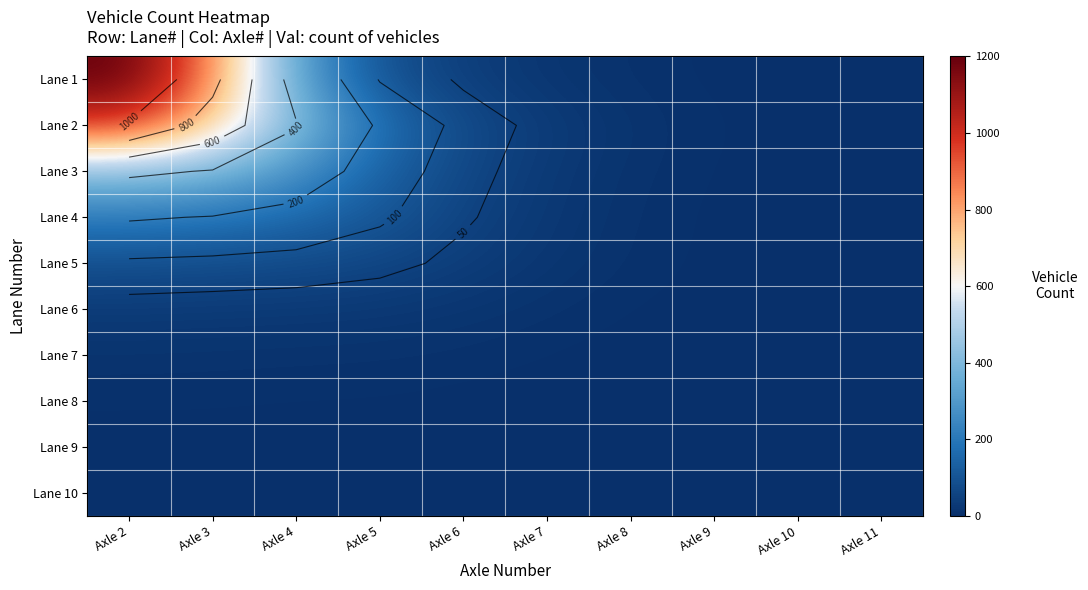

What is the difference between the Lane 1 values at Axle 10 and Axle 3?

849